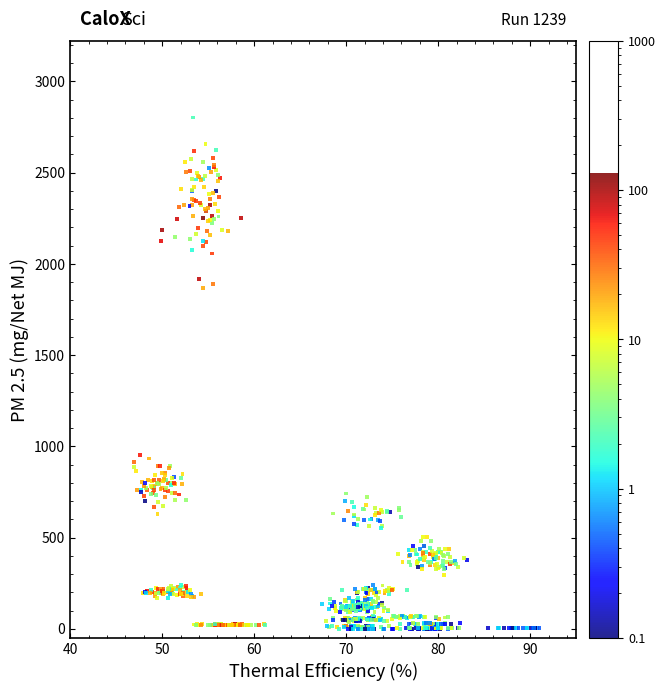

What is the range of X values (max minus min)?

44.1